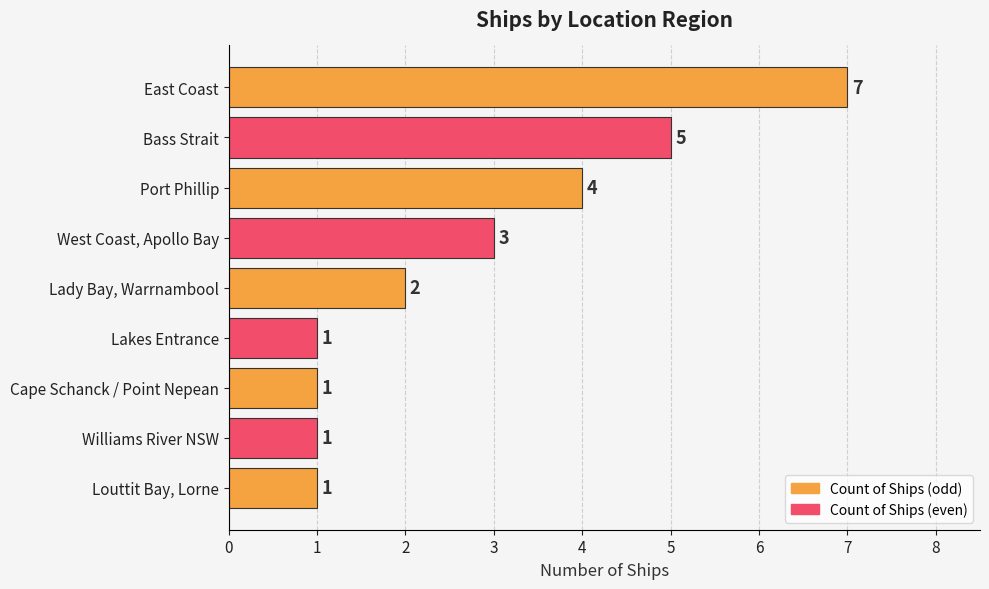

The value at Port Phillip is 4. True or false?

True